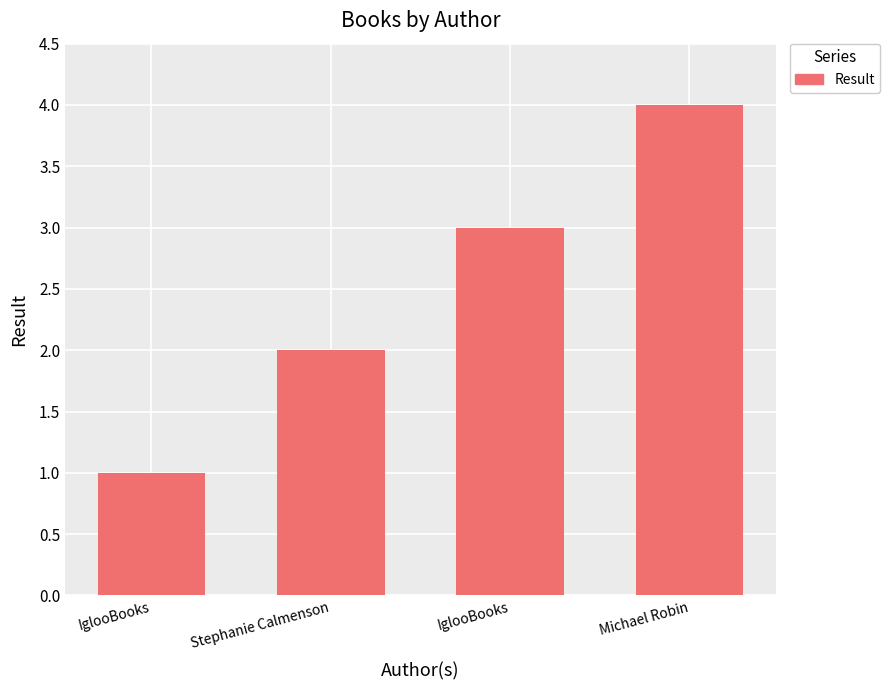

At which label does the data first exceed 3?

Michael Robin